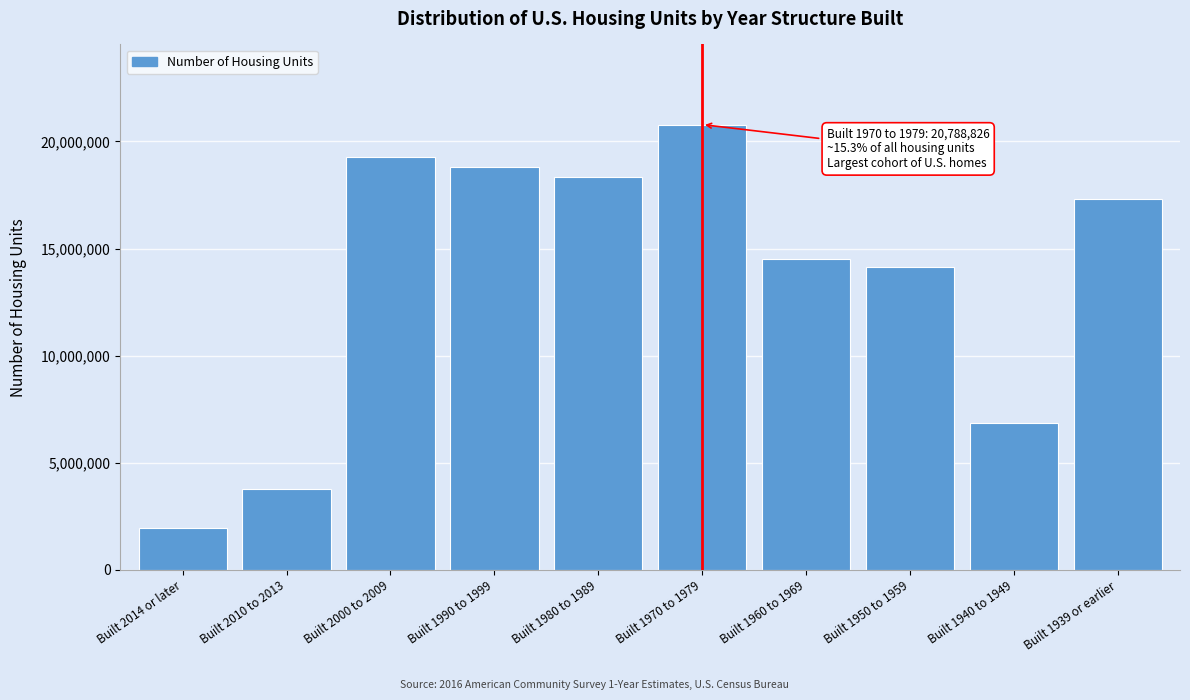

Reading right to left, what are all the values shown in this chart?

17331040	6843600	14142755	14496540	20788826	18329178	18796349	19259257	3752105	1963125